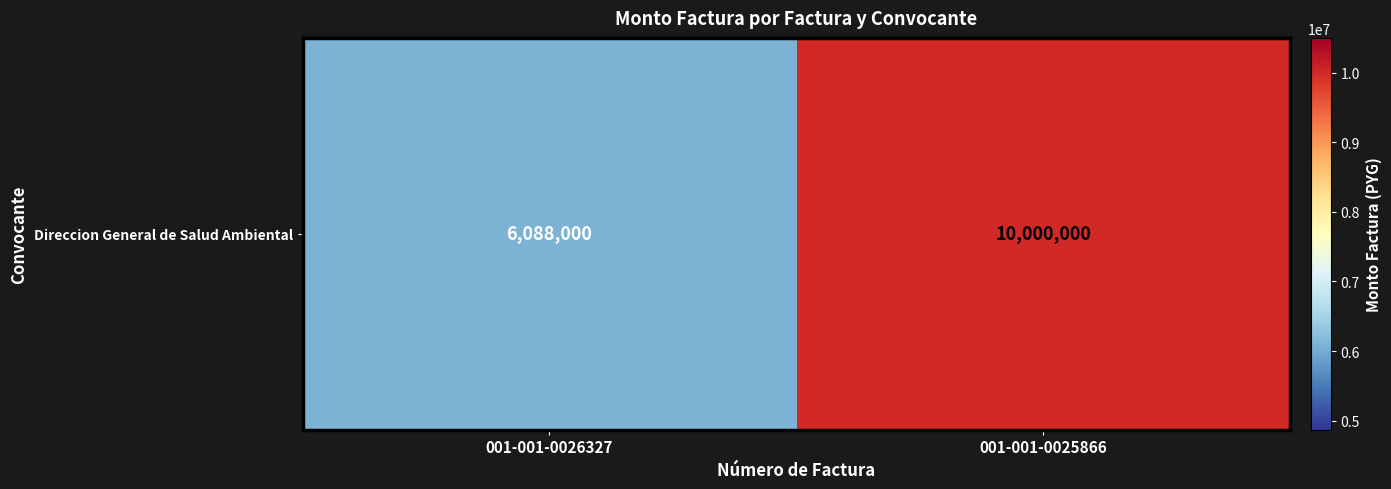

True or false: the data shows 16197088 at 001-001-0025866.

False